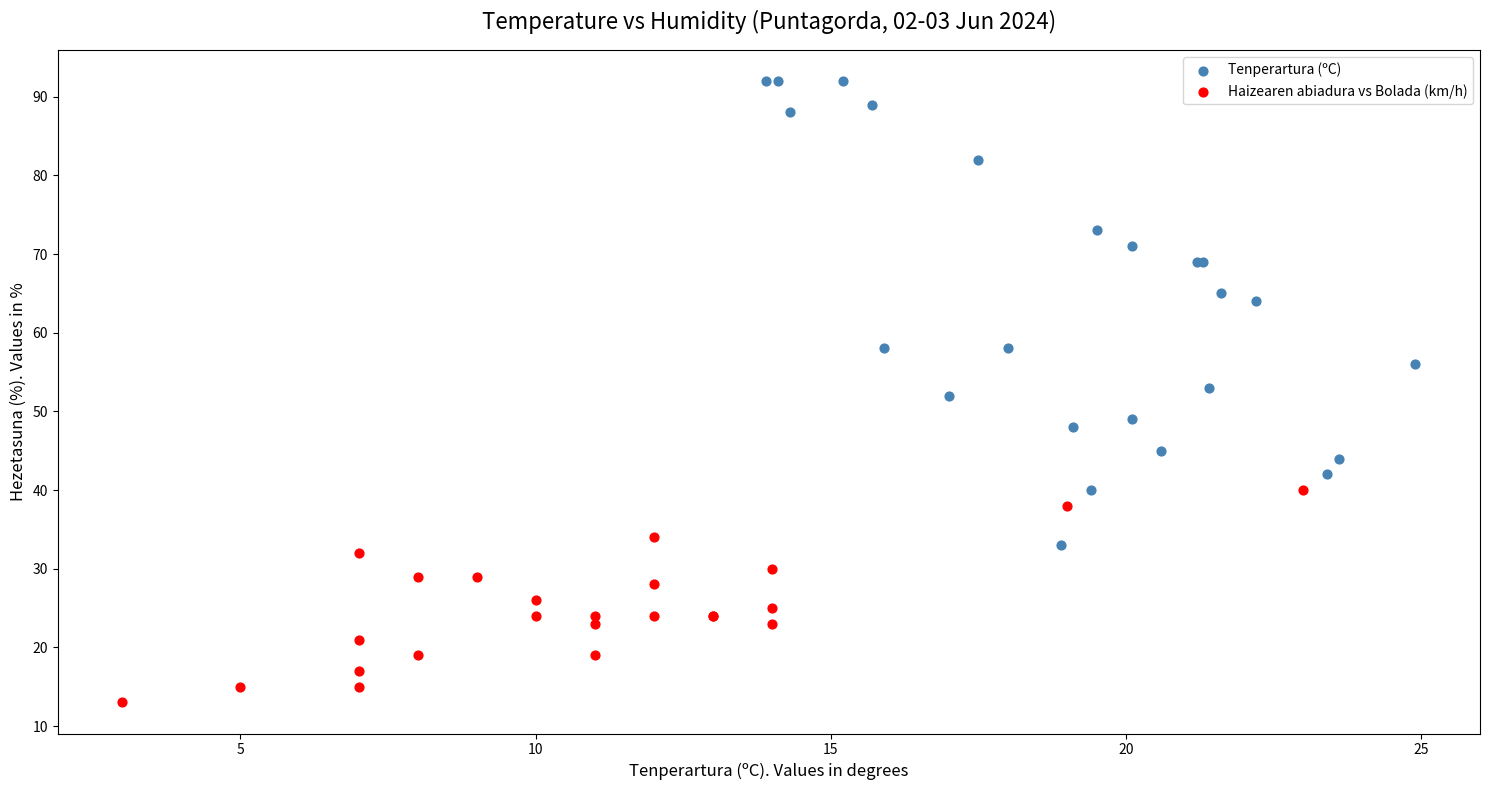

Which series has the widest spread of Y values?

Tenperartura (ºC)